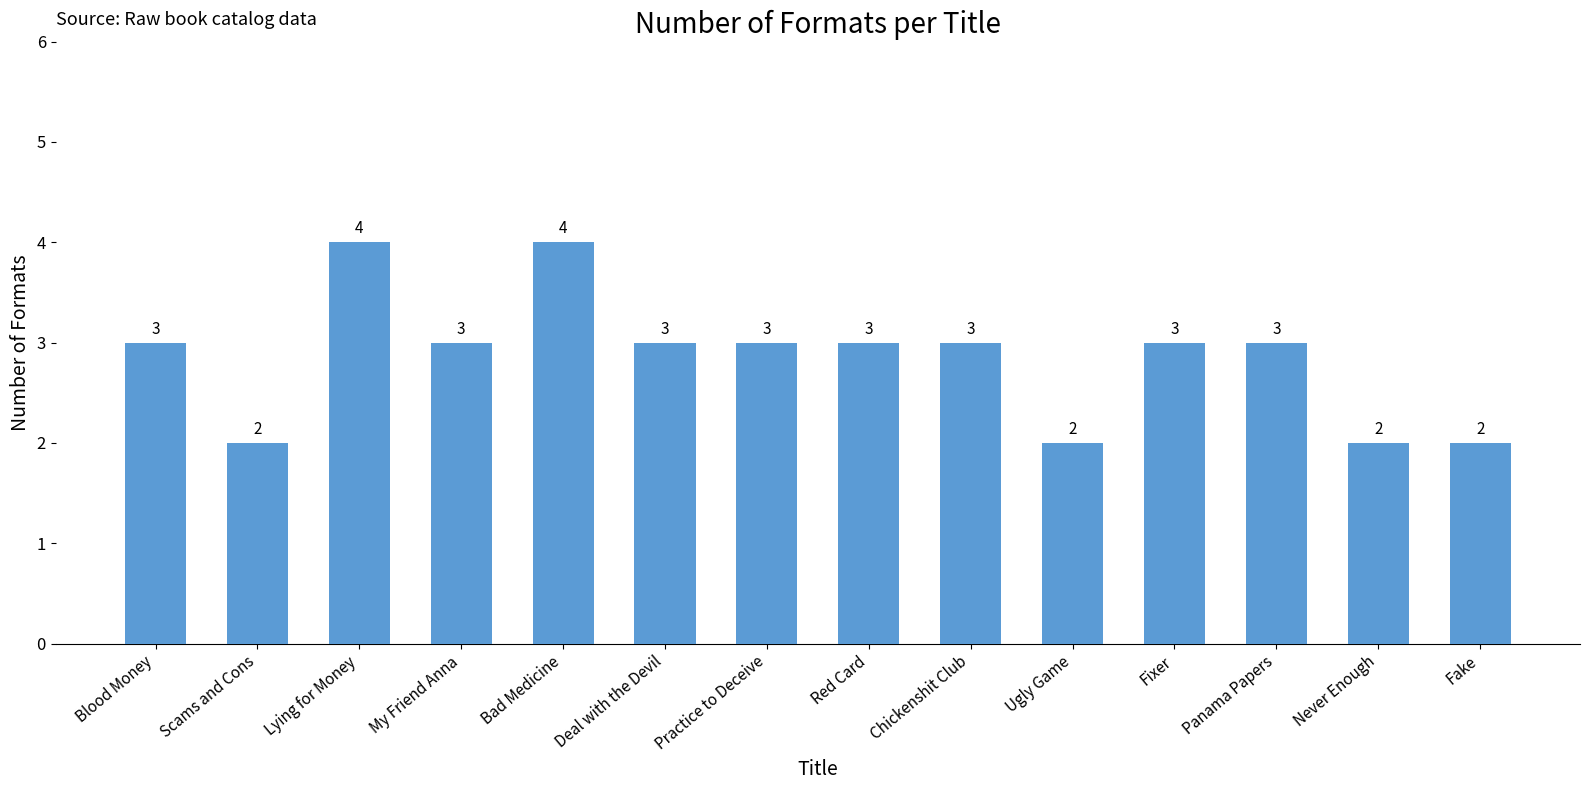

True or false: the data shows 3 at Red Card.

True